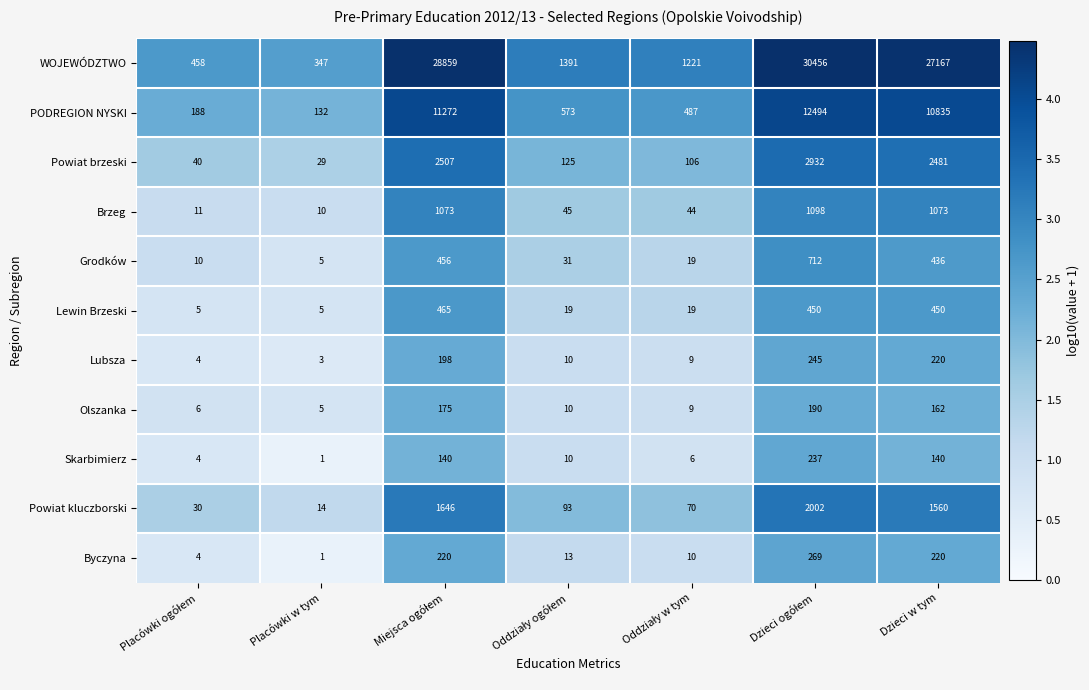

At how many categories does at least one series exceed 22621?

3